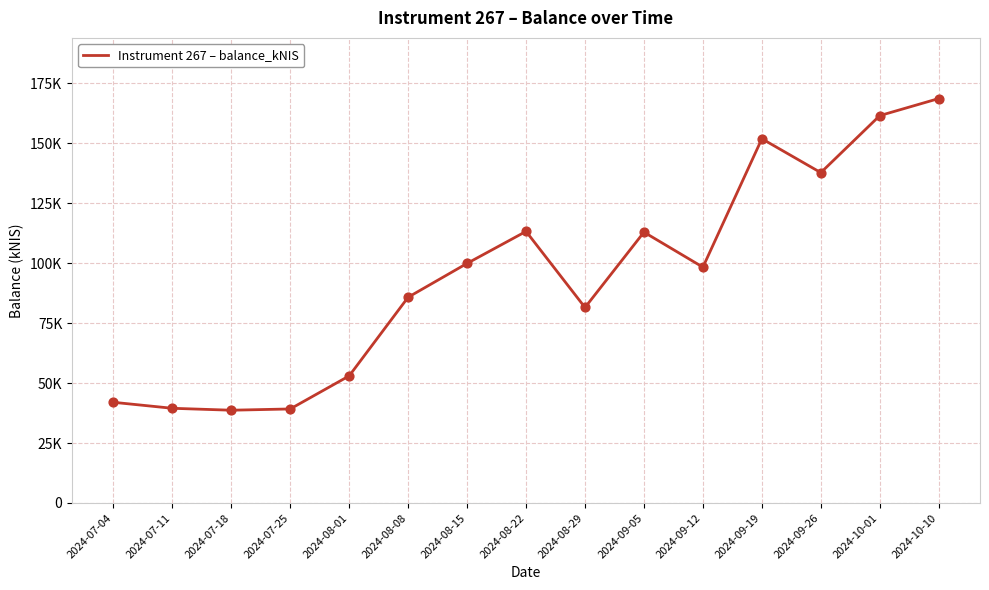

Approximately how many times larger is the value at 2024-07-25 compared to 2024-08-29?

0.5